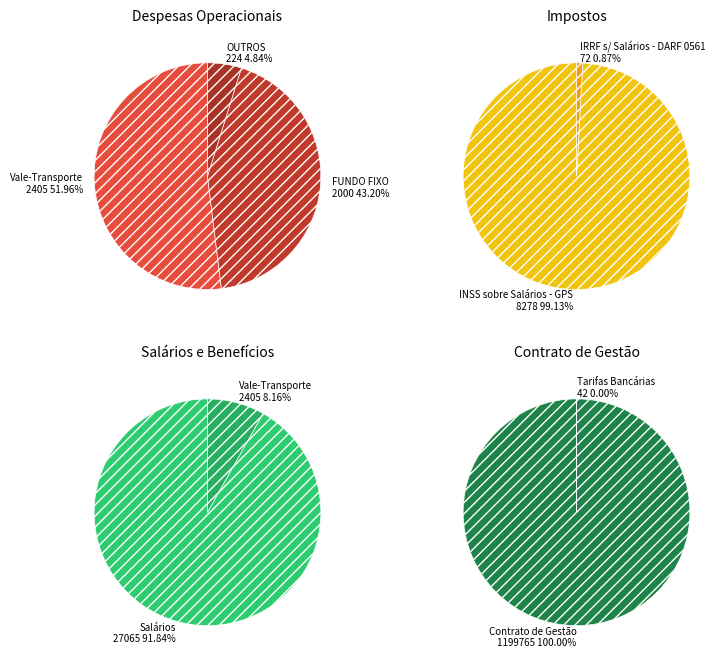

Approximately how many times larger is the value at INSS sobre Salários - GPS compared to Salários?

0.3